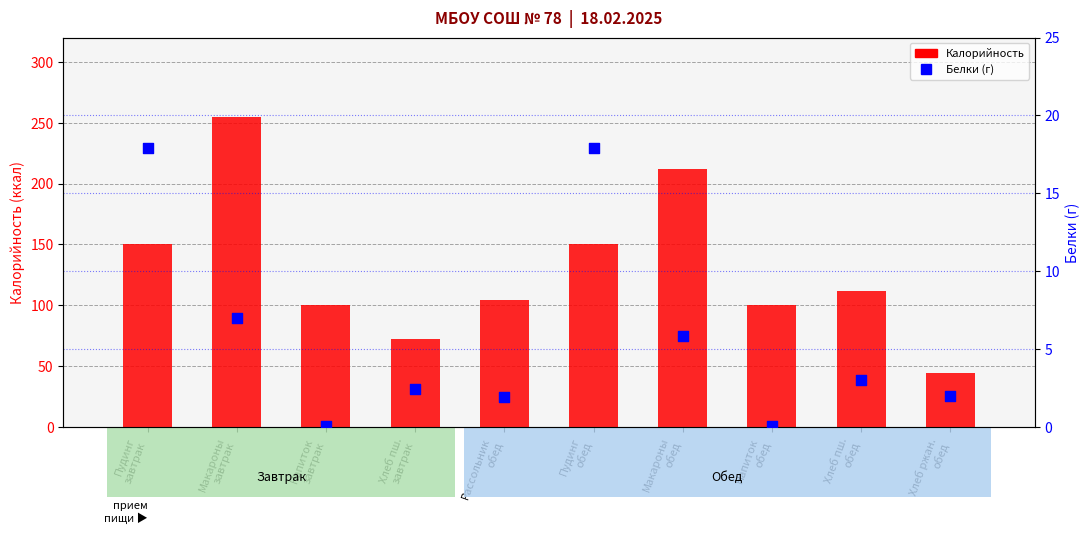

Which series has the largest Y range (max minus min)?

Калорийность